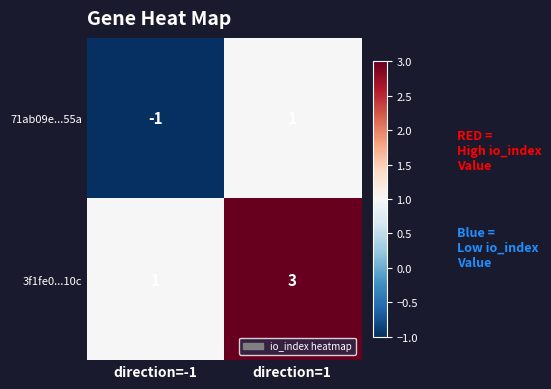

What is the sum of all 3f1fe0...10c values?

4